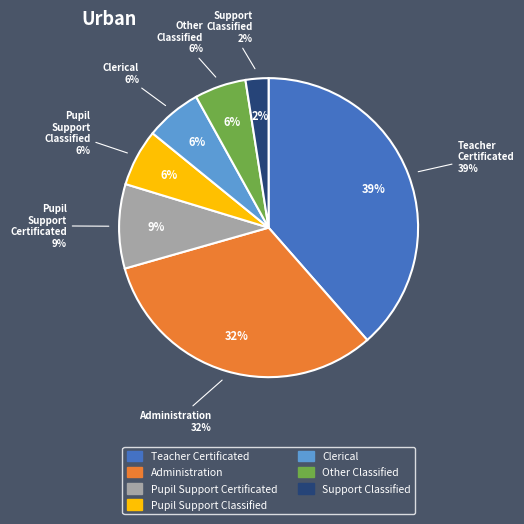

Which category has the smallest portion of the pie?

Support Classified